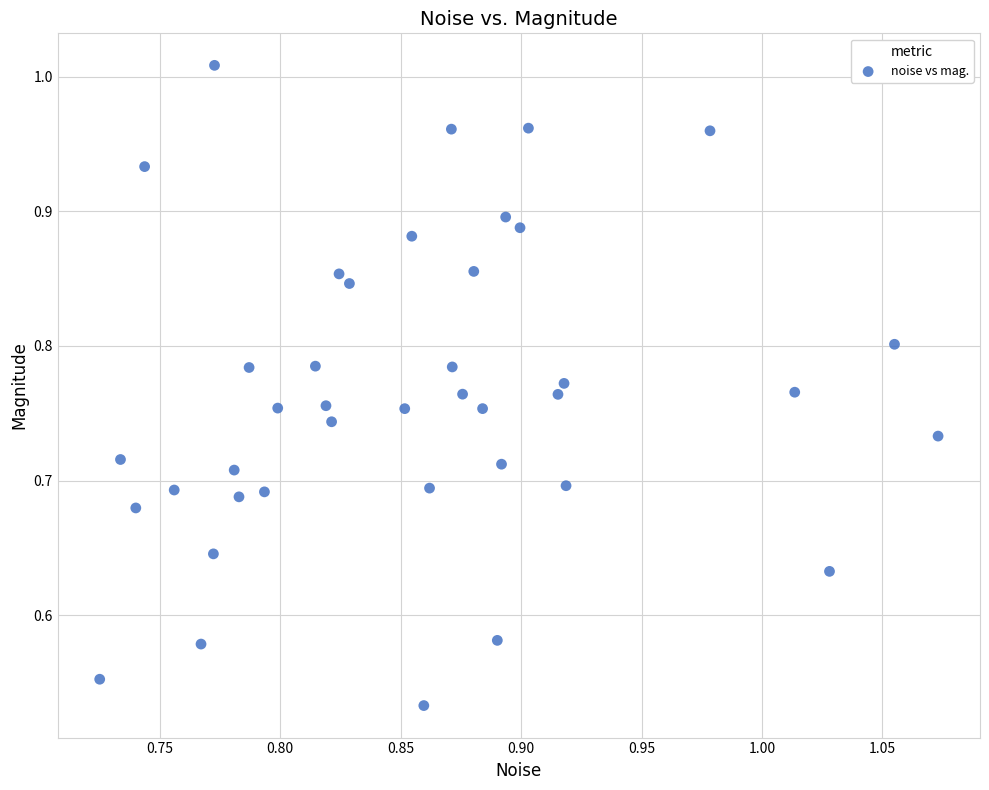

What is the range of X values (max minus min)?

0.3